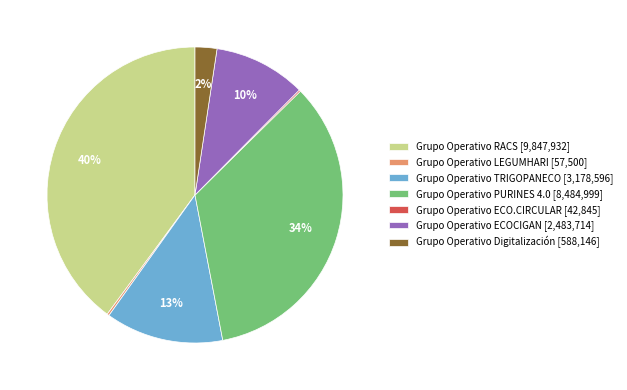

Is there any slice that represents more than half of the pie?

No